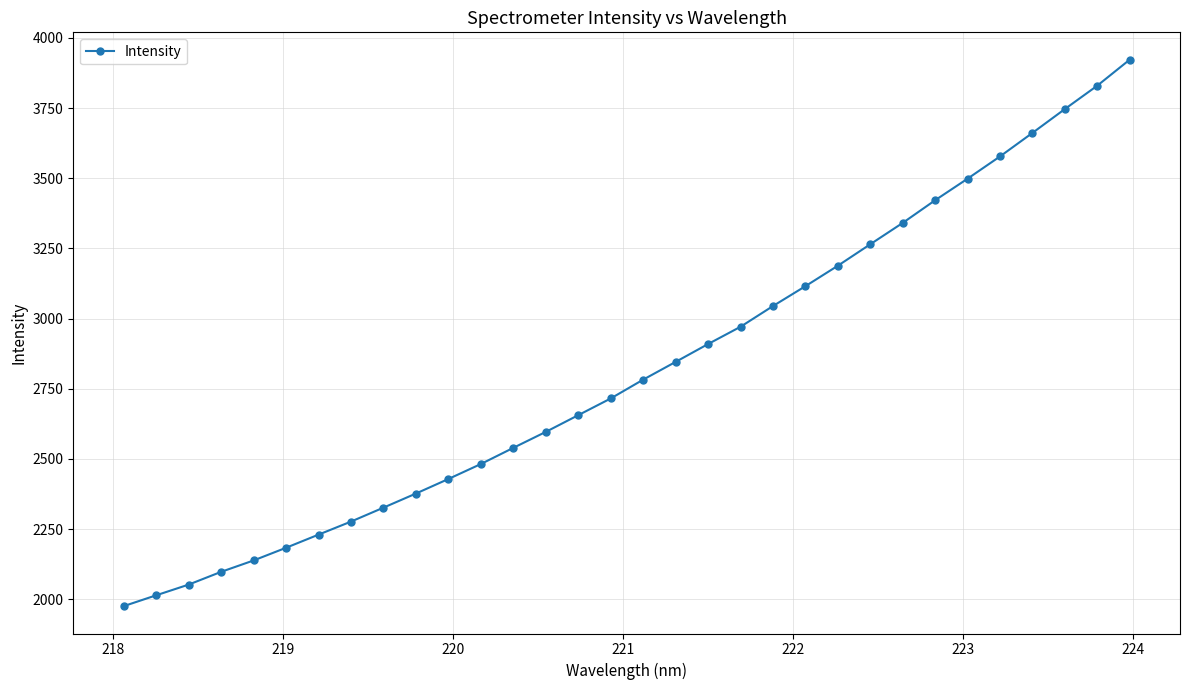

What is the smallest value displayed?

1975.5